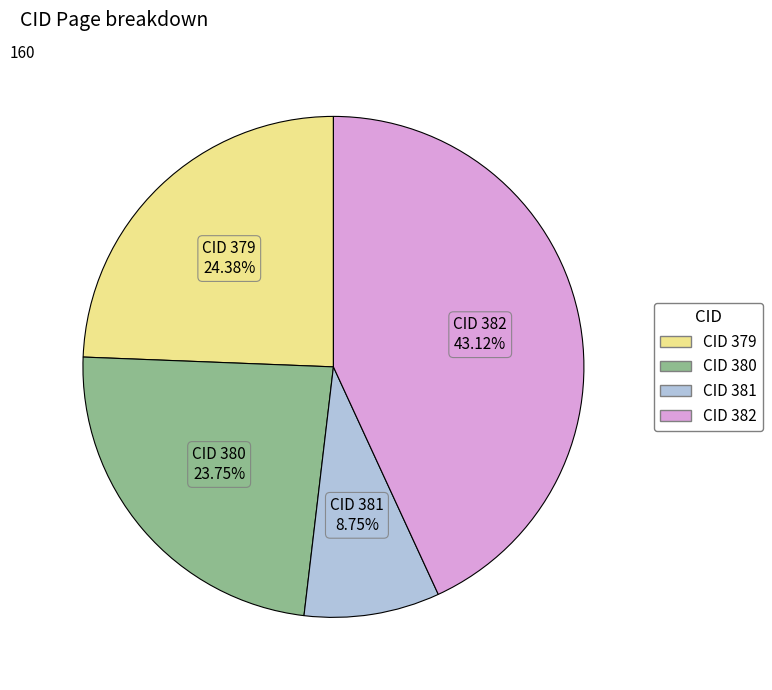

Does any single category account for the majority?

No